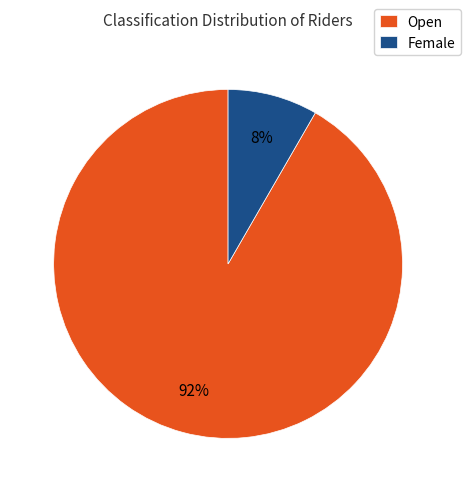

To the nearest percent, what is the average slice percentage?

50%